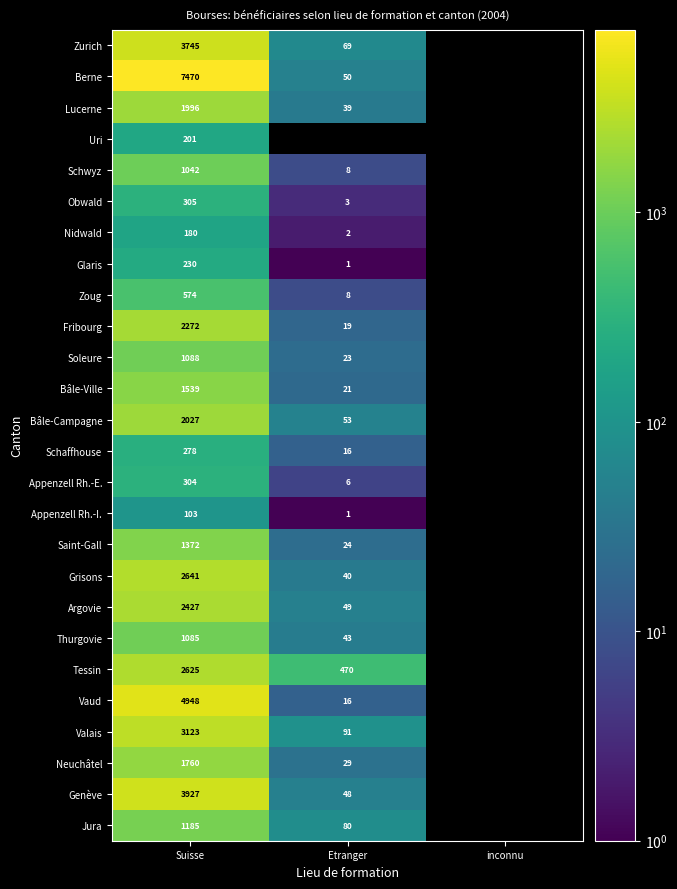

Count the number of categories in the chart.

3